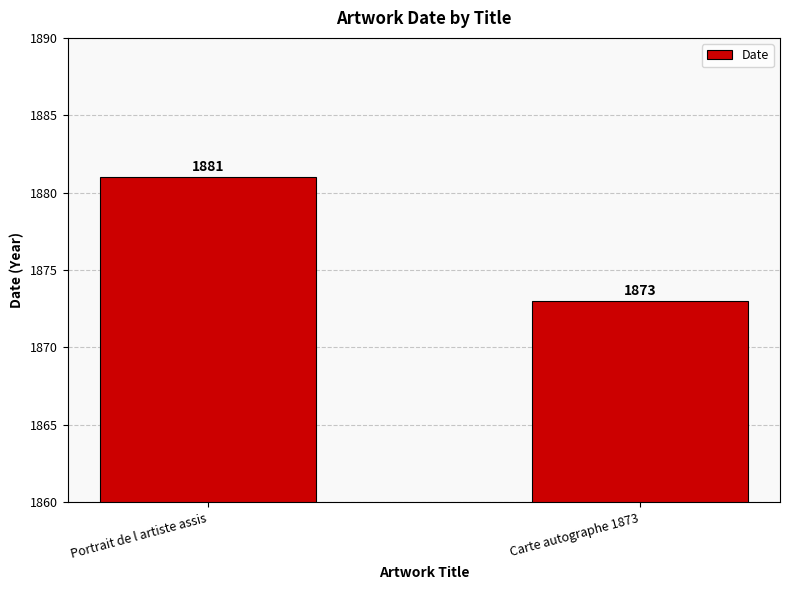

What is the average value?

1877